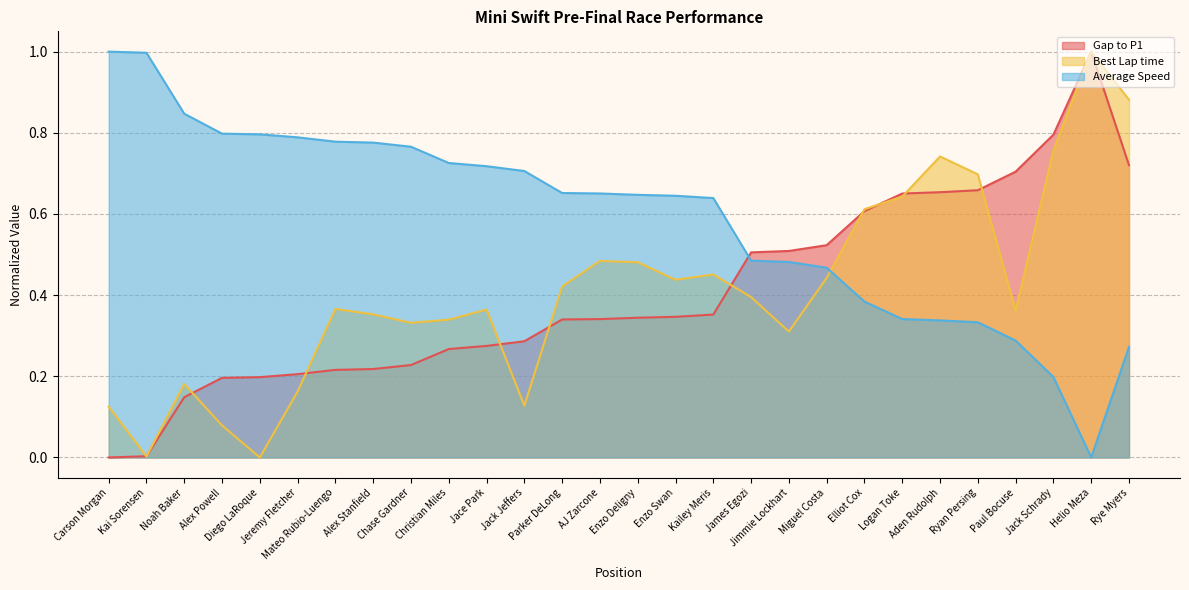

Between Alex Stanfield and Parker DeLong, which is larger?

Parker DeLong